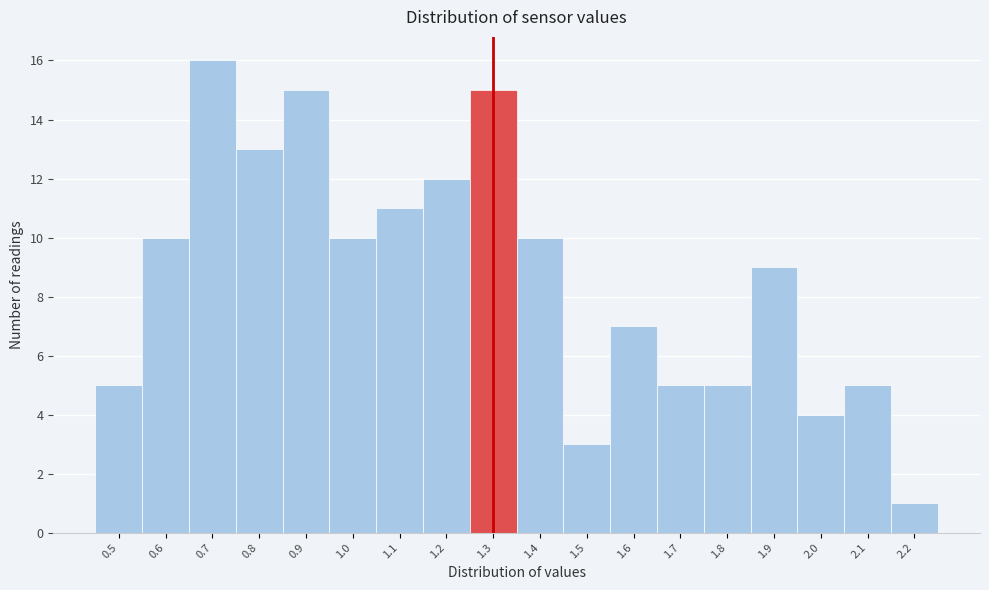

Reading left to right, list every bar in this chart as the range it spans on the x-axis followed by its height. The values are not printed on the chart, so give them approximately, as read against the axis.

0.45 to 0.55: 5
0.55 to 0.65: 10
0.65 to 0.75: 16
0.75 to 0.85: 13
0.85 to 0.95: 15
0.95 to 1.05: 10
1.05 to 1.15: 11
1.15 to 1.25: 12
1.25 to 1.35: 15
1.35 to 1.45: 10
1.45 to 1.55: 3
1.55 to 1.65: 7
1.65 to 1.75: 5
1.75 to 1.85: 5
1.85 to 1.95: 9
1.95 to 2.05: 4
2.05 to 2.15: 5
2.15 to 2.25: 1